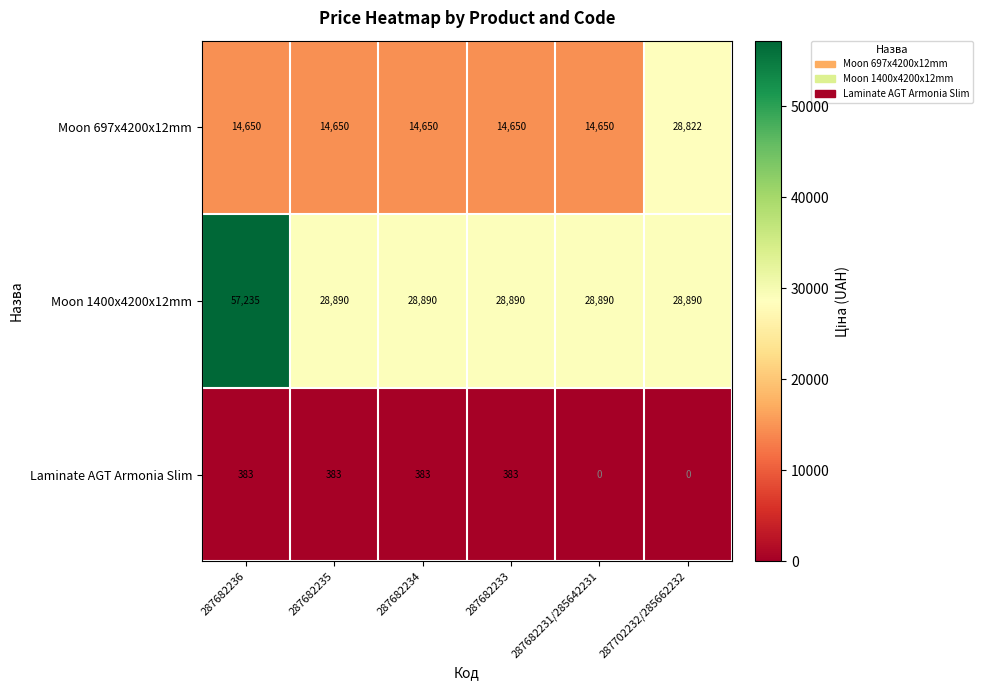

How many series are shown in this chart?

3